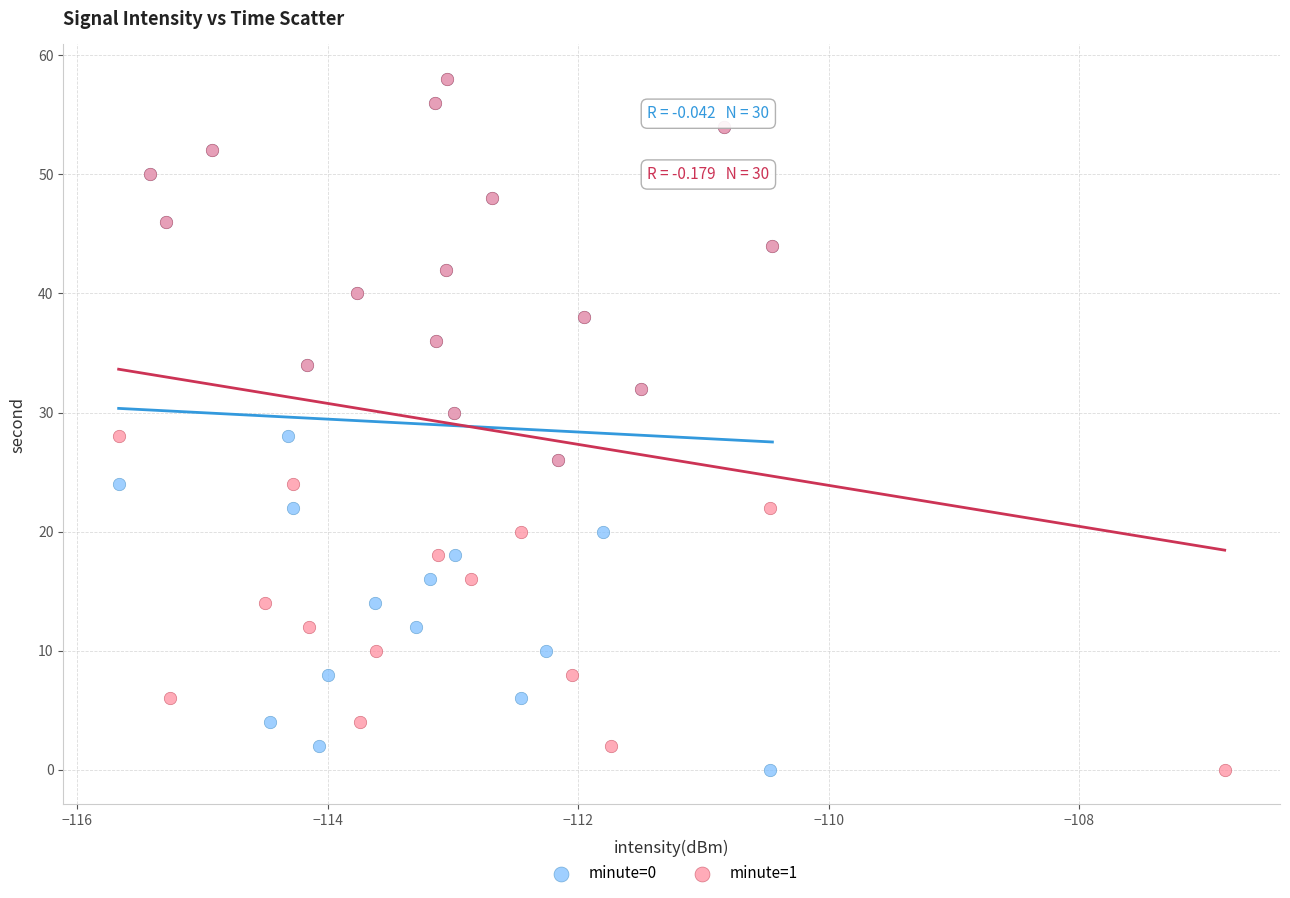

What are all the series names shown in the legend?

minute=0, minute=1